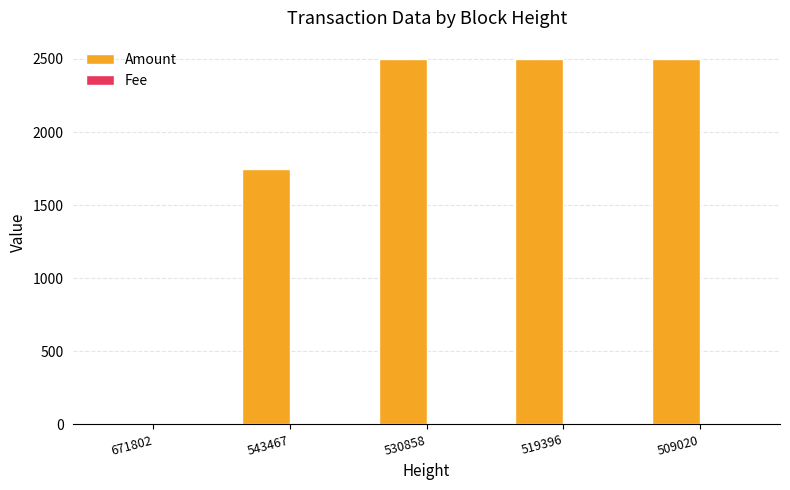

How many series are shown in this chart?

2